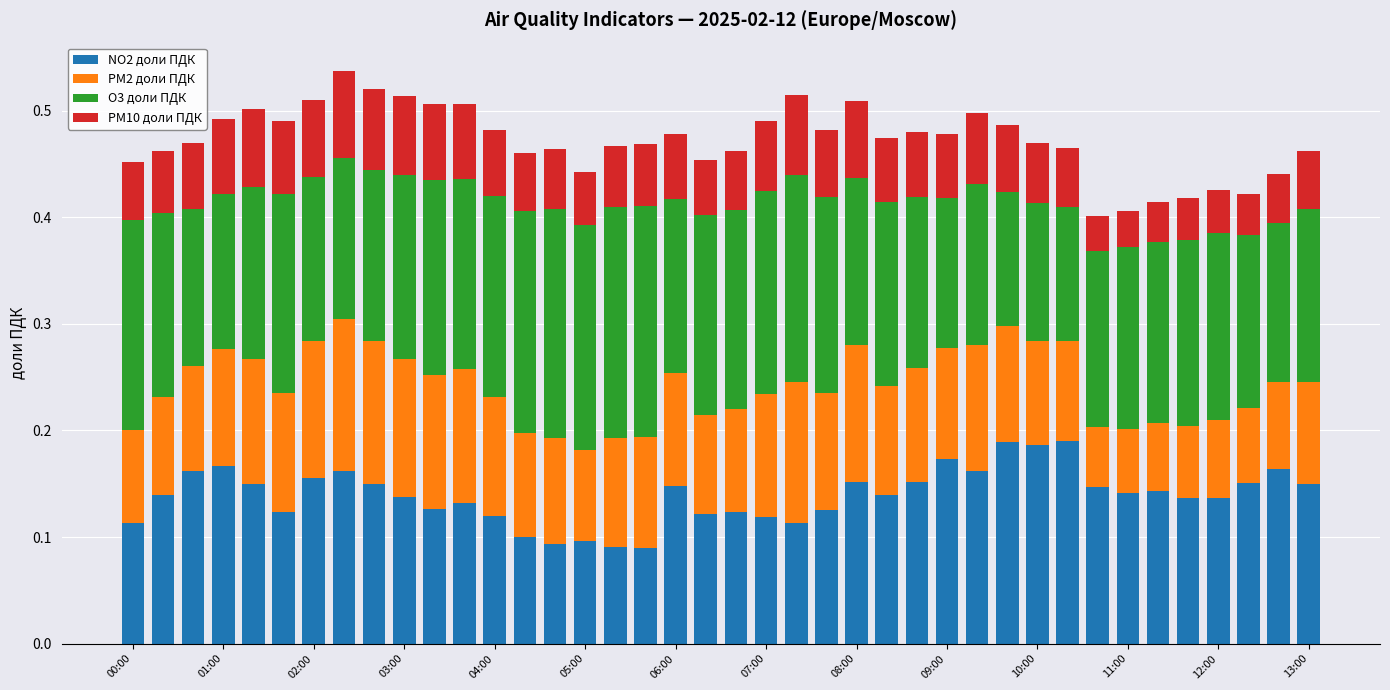

What are all the series names shown in the legend?

NO2 доли ПДК, PM2 доли ПДК, O3 доли ПДК, PM10 доли ПДК